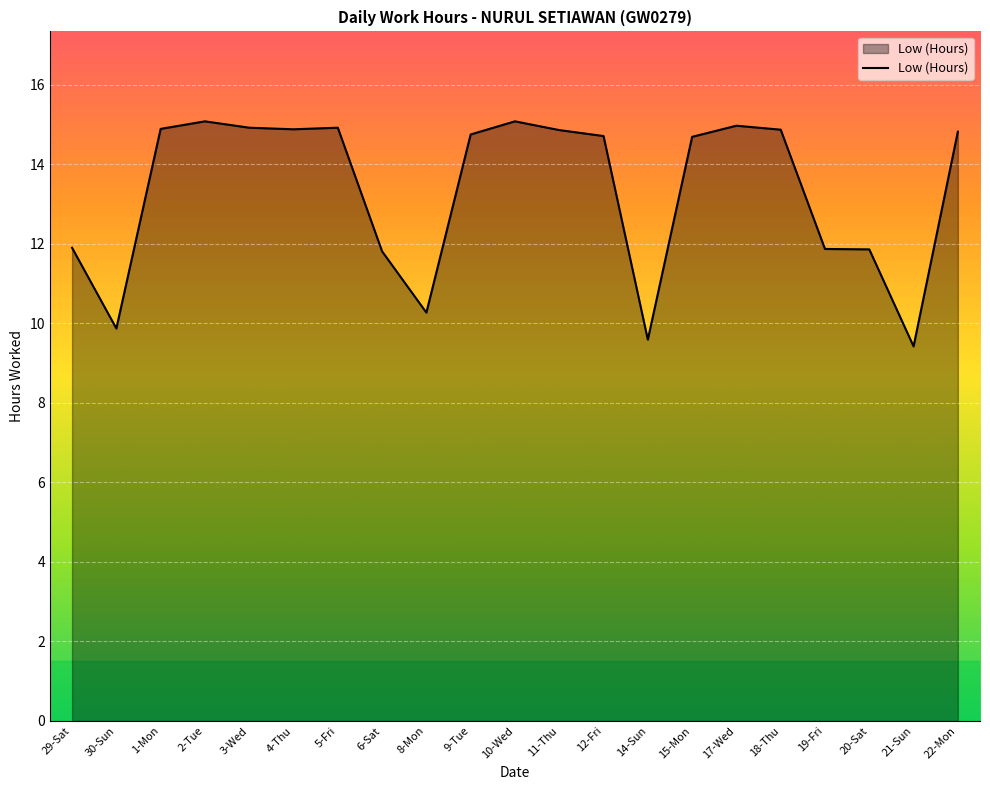

Does the chart display data point markers on the line(s)?

No